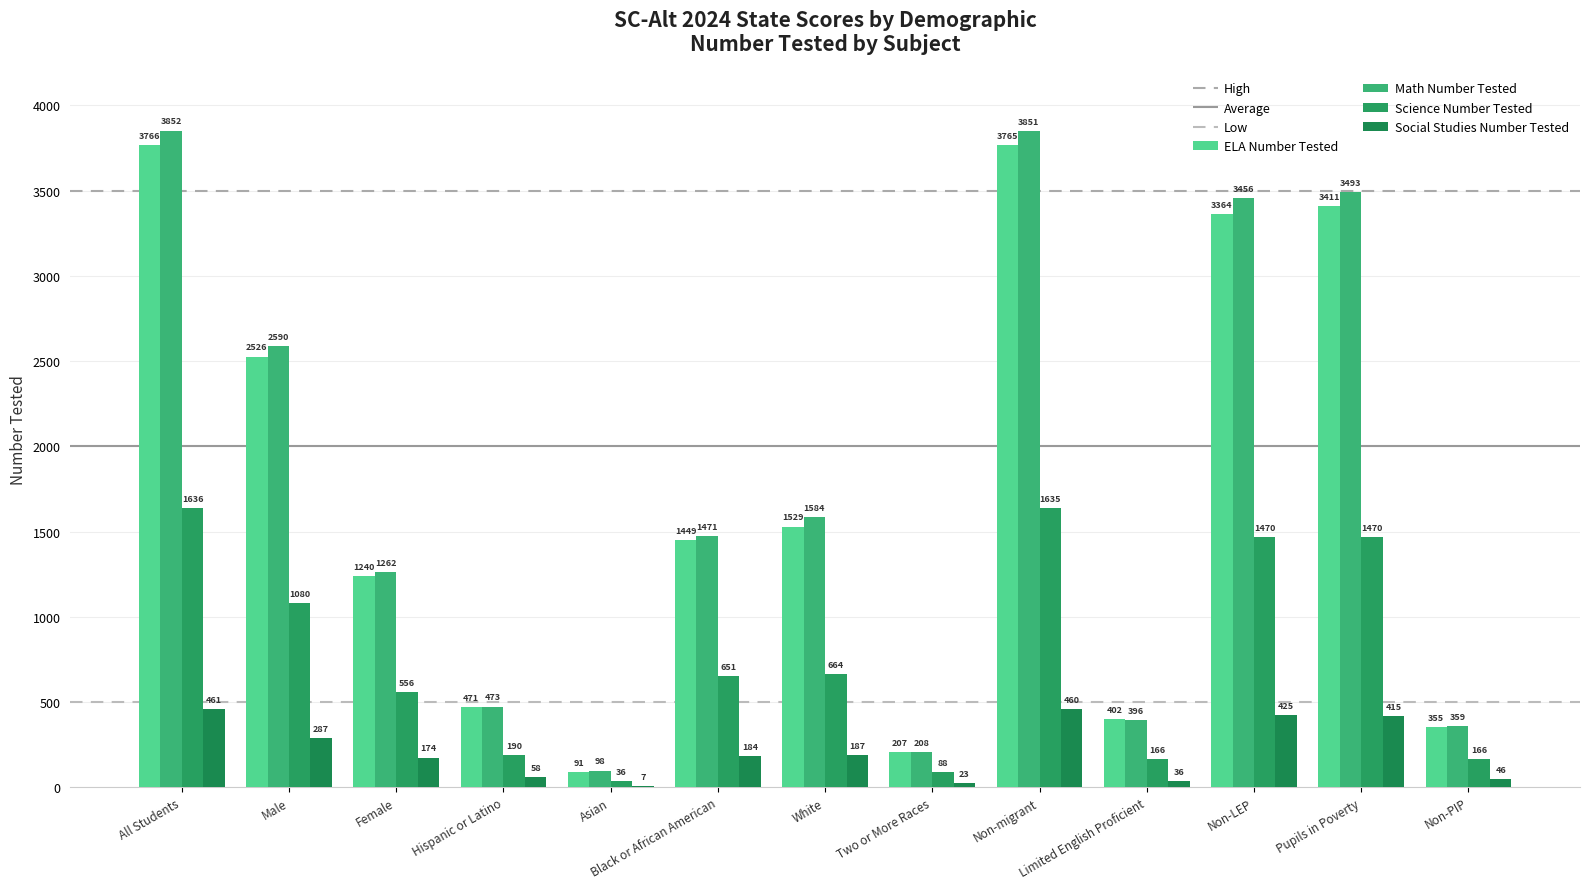

What is the spread (max minus min) of values at Non-migrant?

3391